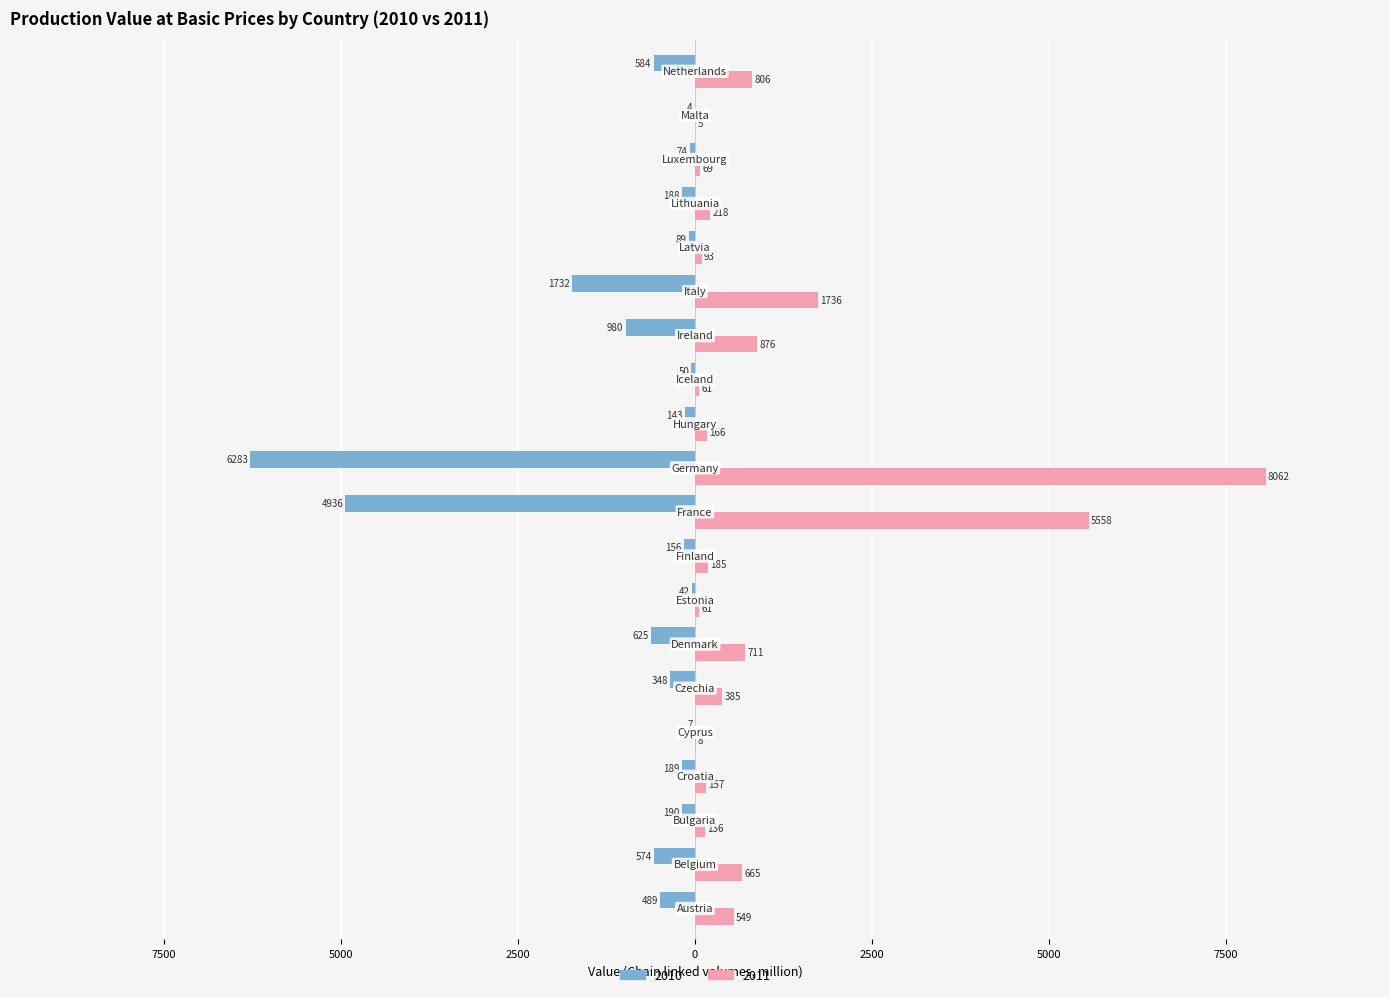

What are all the series names shown in the legend?

2010, 2011